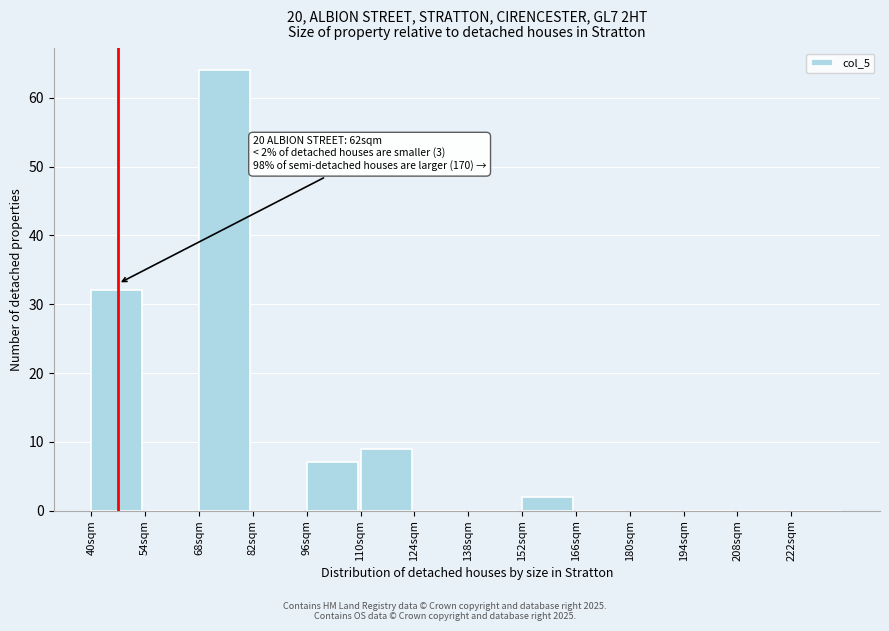

Which range on the x-axis has the tallest bar?

68 to 82